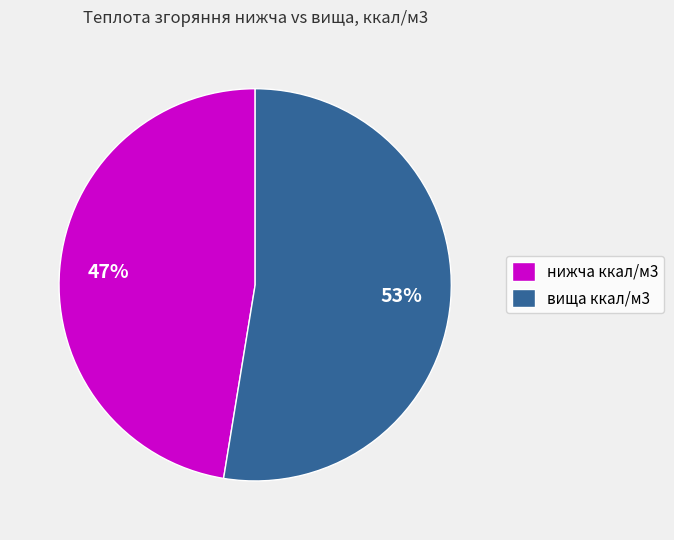

What is the smallest slice in the pie chart?

нижча ккал/м3